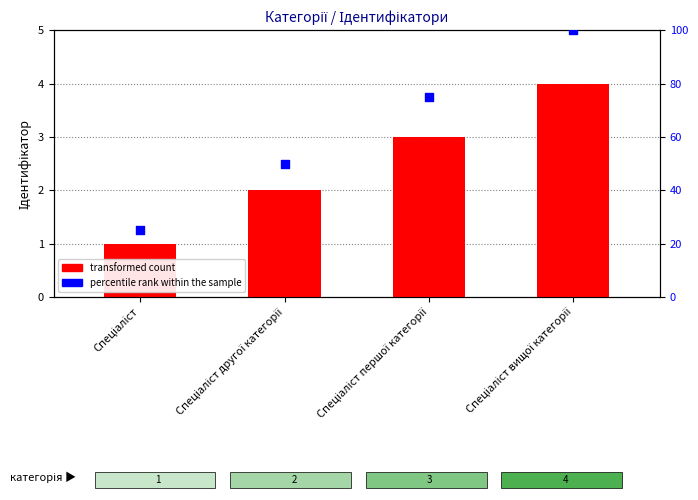

At how many categories does at least one series exceed 93?

1